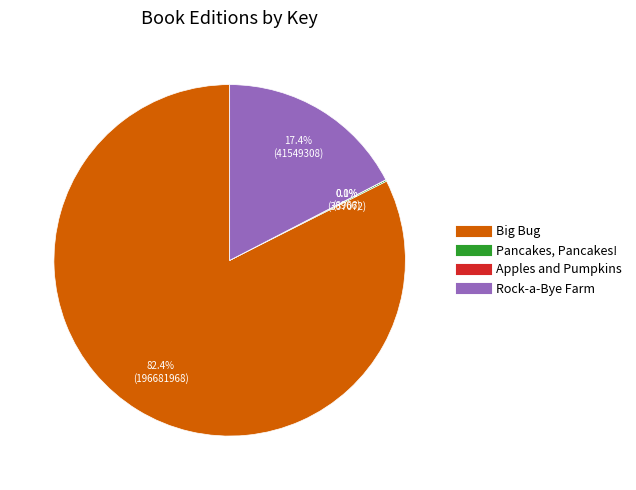

Is there a majority slice in this chart?

Yes